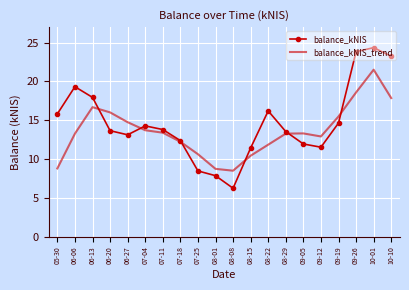

Is it true that balance_kNIS equals 23.8 at 09-26?

True